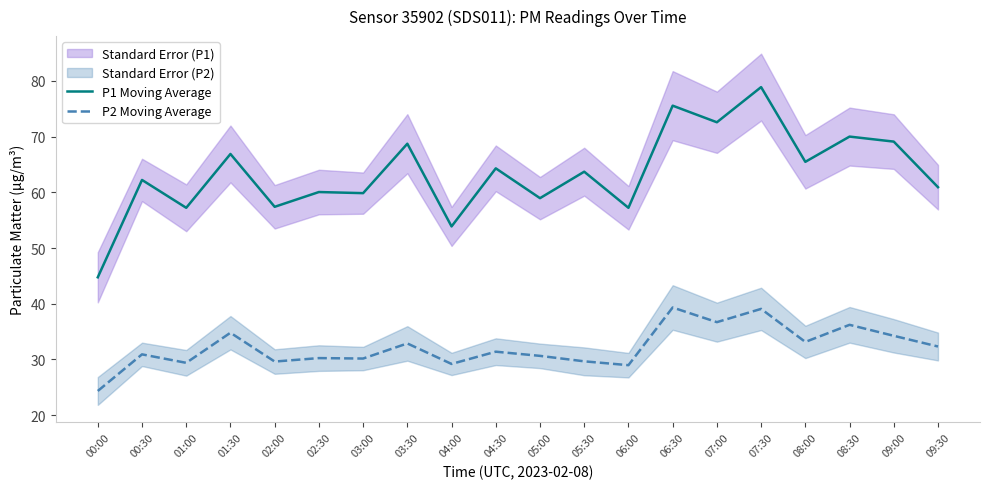

How many categories are shown in the chart?

20